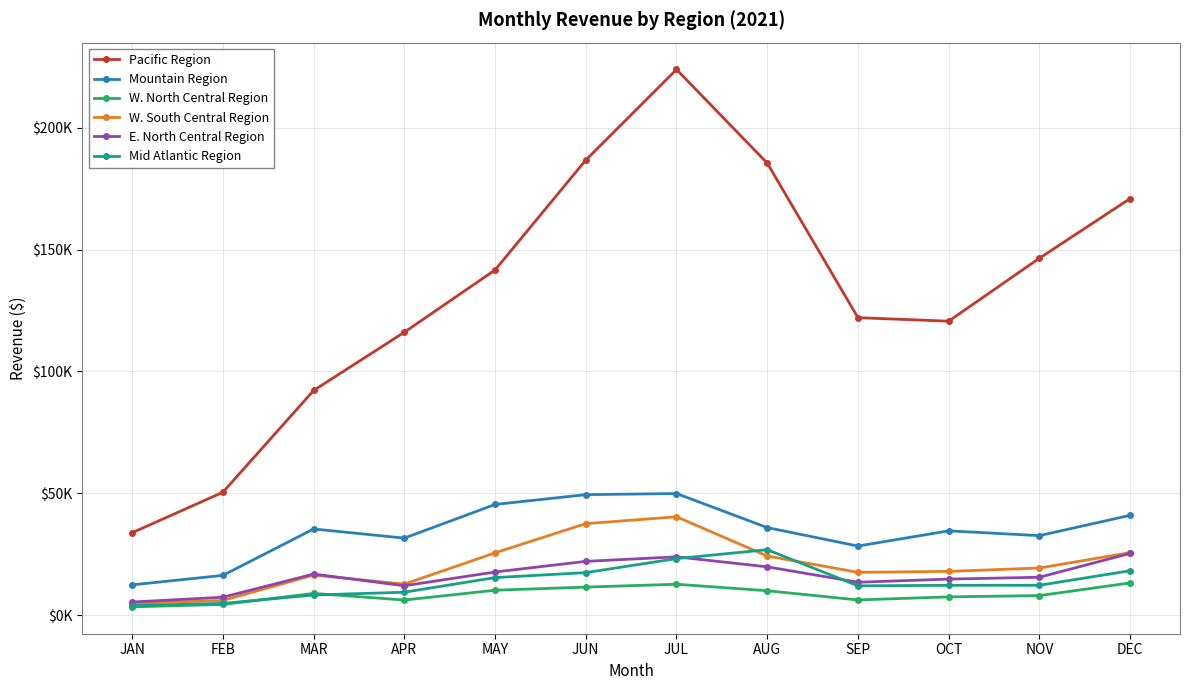

After their last crossing, which series has the higher values: W. South Central Region or E. North Central Region?

W. South Central Region